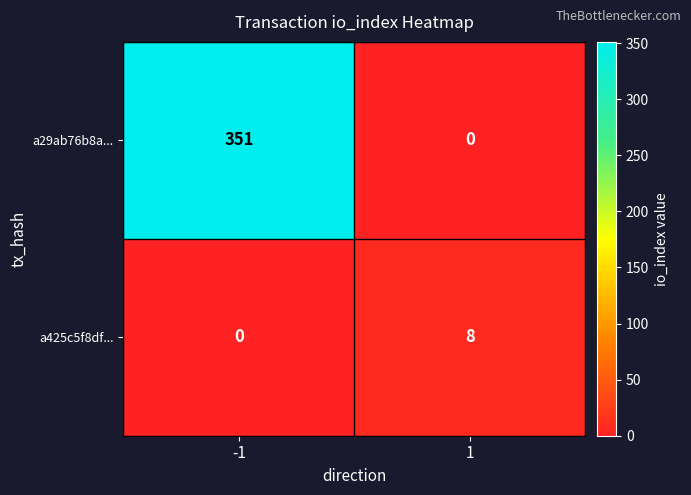

What is the difference between the a29ab76b8a... values at 1 and -1?

351